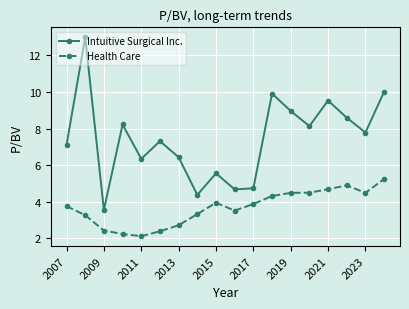

Which series has the widest spread of values?

Intuitive Surgical Inc.